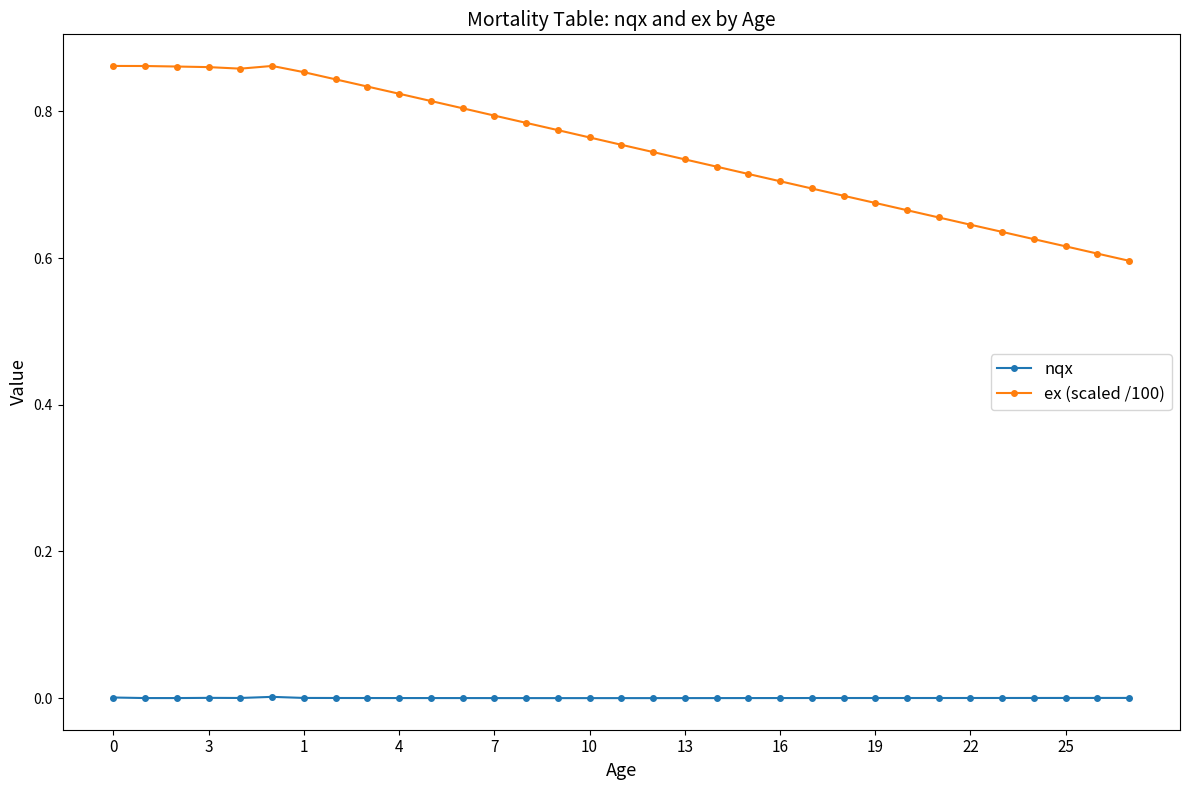

True or false: ex (scaled /100) and nqx intersect in this chart.

False